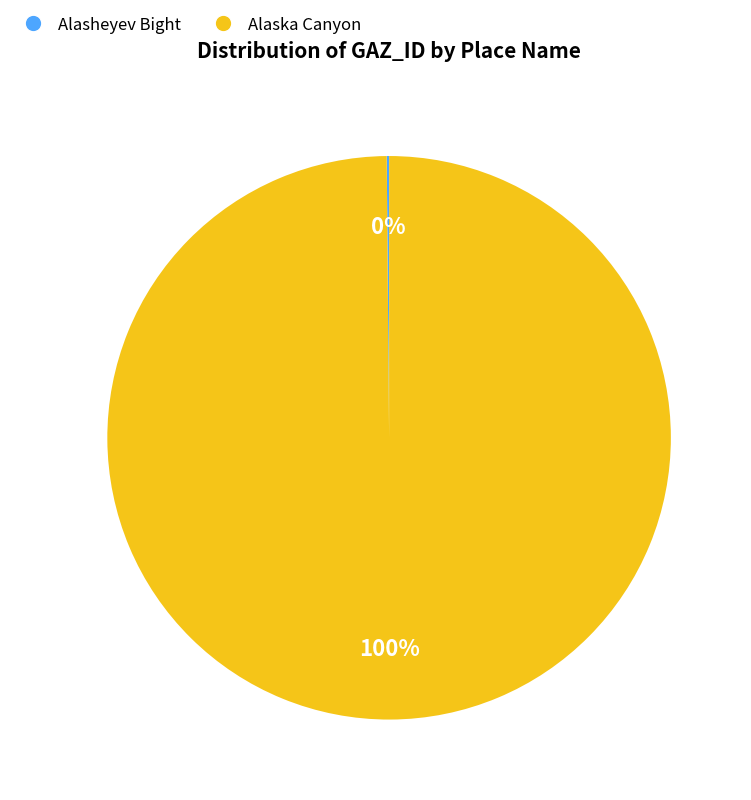

Which category has the biggest portion of the pie?

Alaska Canyon